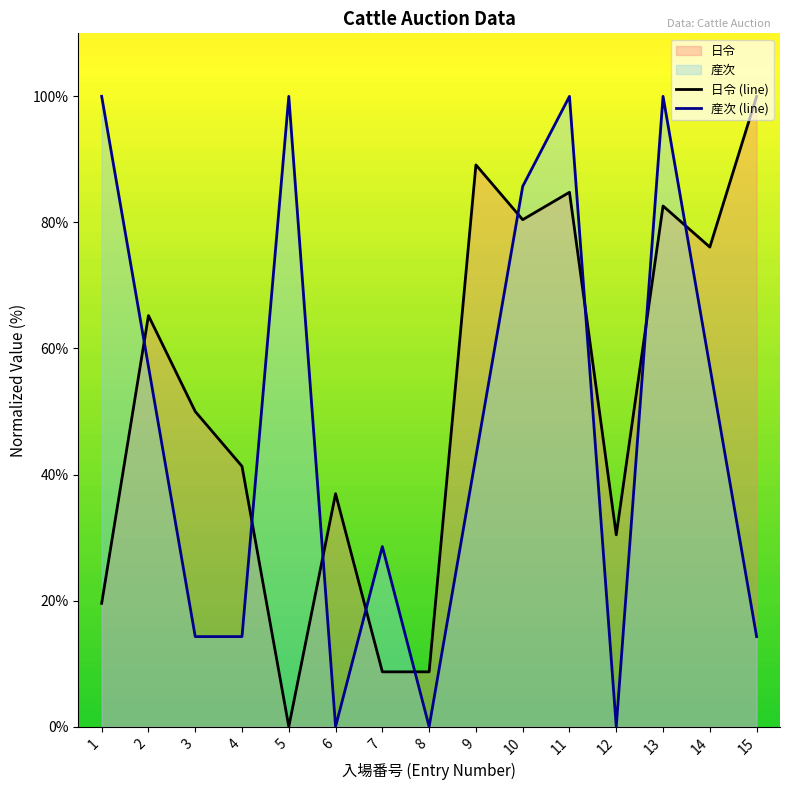

What is the difference between the maximum and minimum values in the 産次 series?

100.0